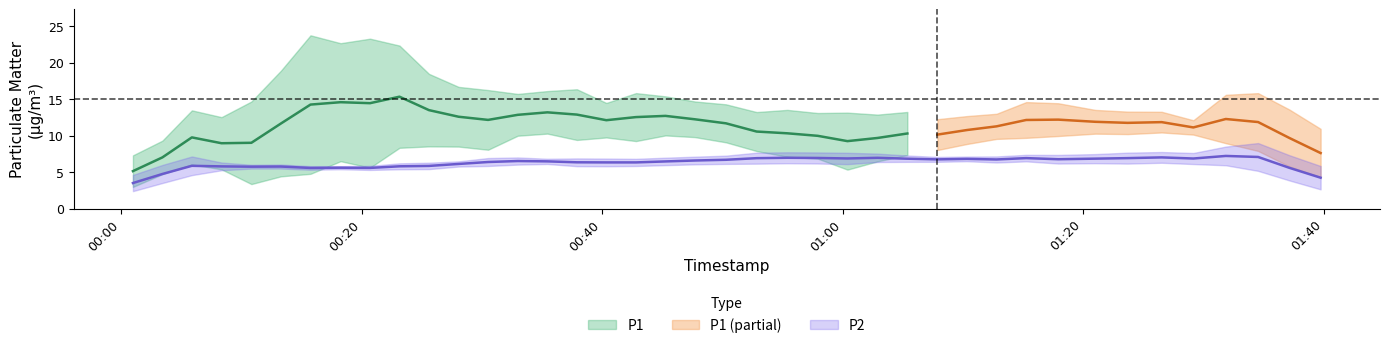

At 34, list the series in order from largest to smallest.

P1, P2